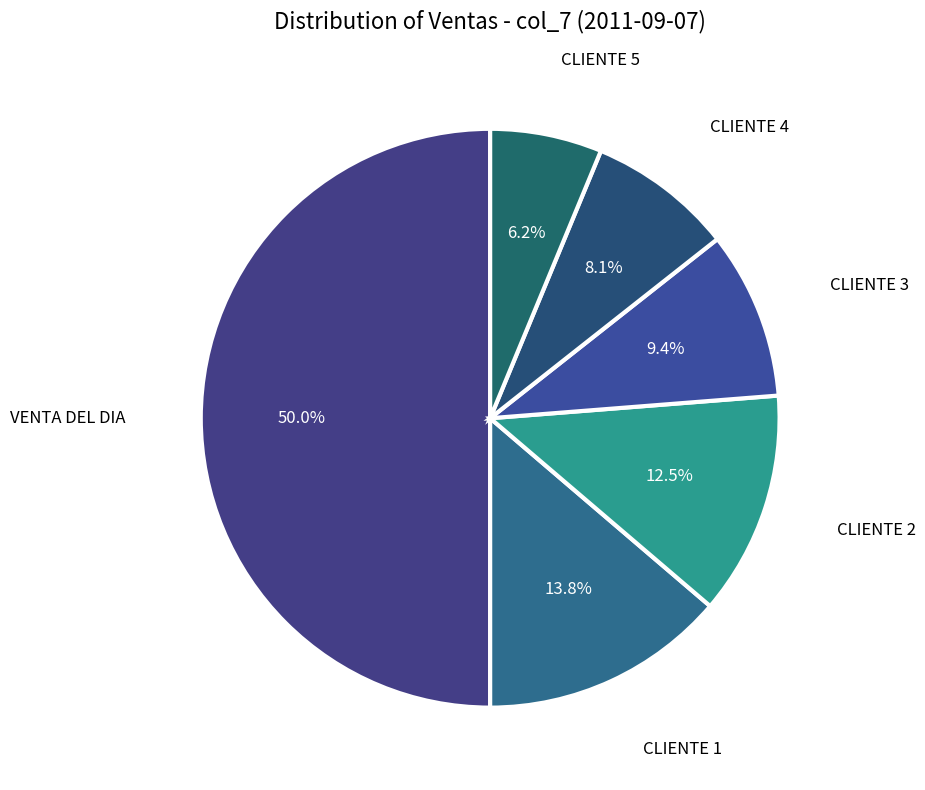

How many slices are in this pie chart?

6